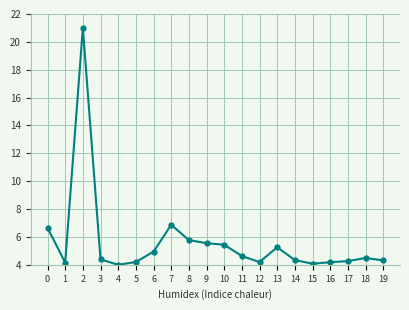

What is the difference between the maximum and minimum values?

17.0